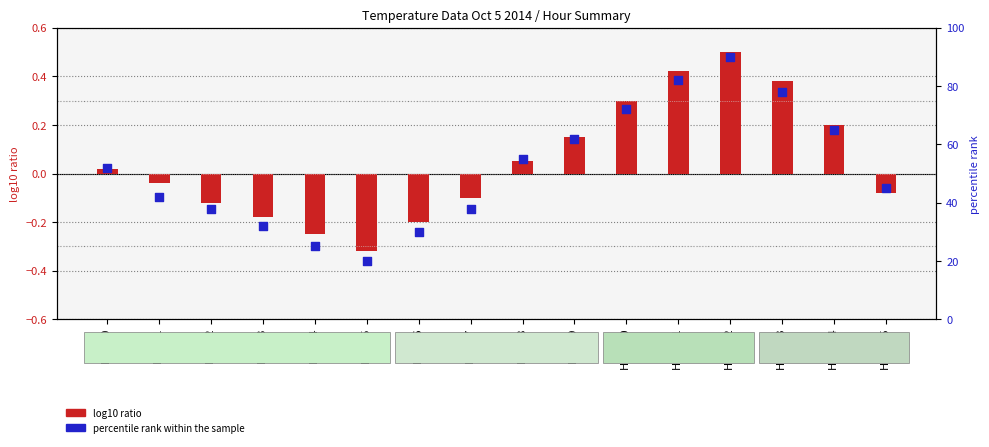

At which category is the sum across all series the highest?

Hour 12